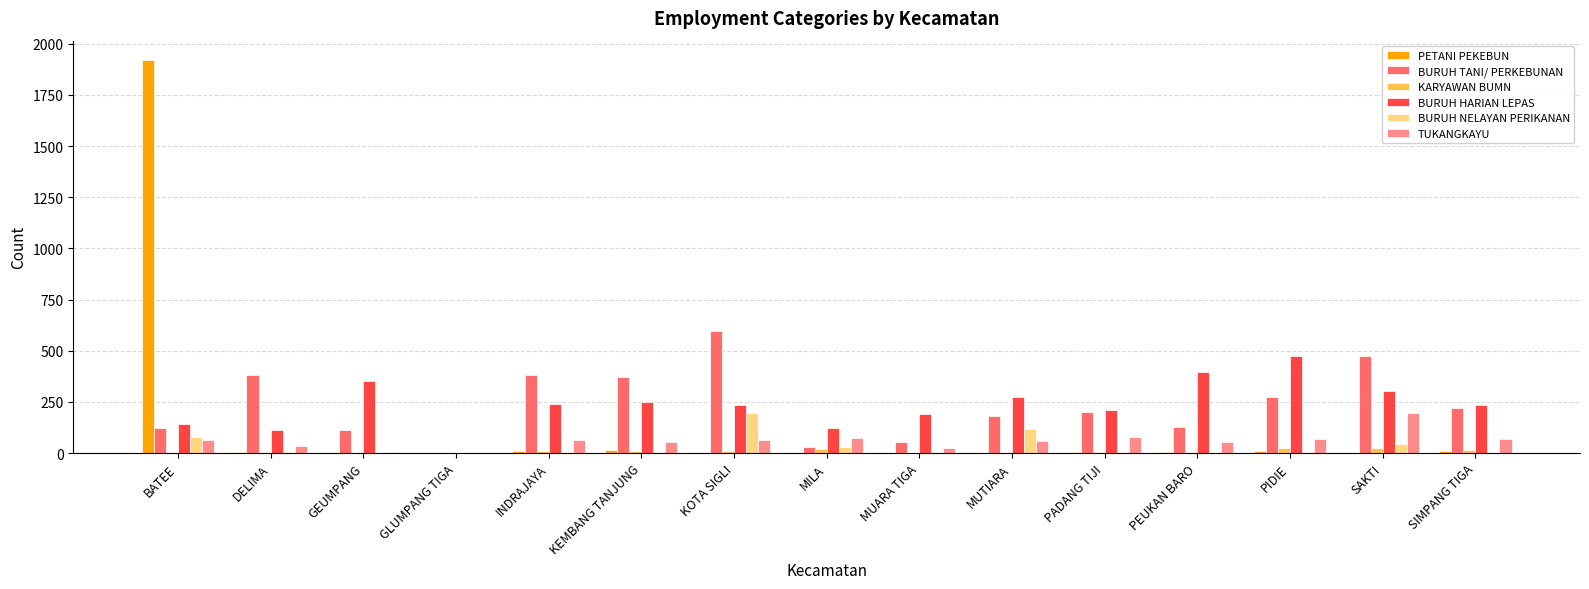

At which label does BURUH HARIAN LEPAS reach its peak?

PIDIE